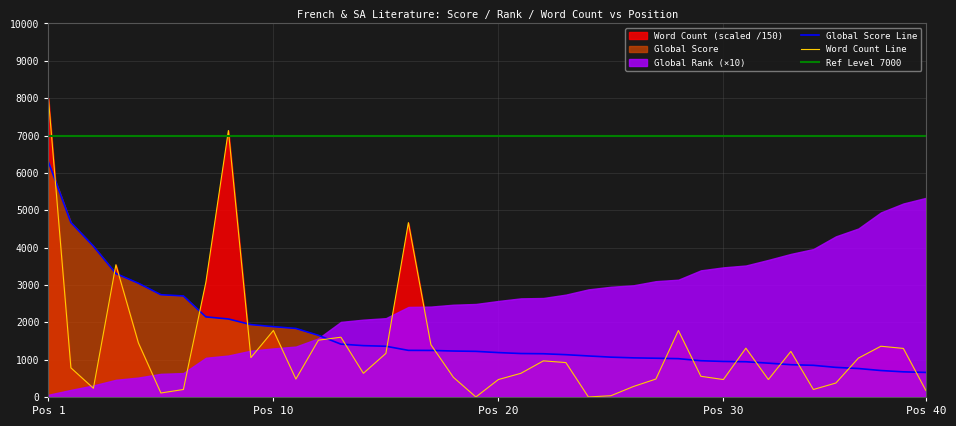

Reading right to left, what are all the values shown in this chart?

Global Score: 657.0	673.0	708.0	762.0	792.0	847.0	864.0	905.0	943.0	951.0	970.0	1026.0	1037.0	1047.0	1066.0	1098.0	1132.0	1157.0	1163.0	1188.0	1221.0	1230.0	1246.0	1248.0	1358.0	1374.0	1415.0	1650.0	1834.0	1882.0	1937.0	2088.0	2144.0	2704.0	2737.0	3044.0	3305.0	4037.0	4671.0	6295.0
Word Count: 173.3	1300.0	1358.3	1040.0	373.3	200.0	1220.0	466.7	1306.7	466.7	553.3	1780.0	480.0	280.0	33.3	0.0	920.8	966.7	633.3	466.7	0.0	526.7	1400.0	4666.7	1166.7	633.3	1600.0	1520.0	480.0	1780.0	1053.3	7133.3	3074.1	200.0	106.7	1446.7	3539.9	233.3	780.0	8000.0